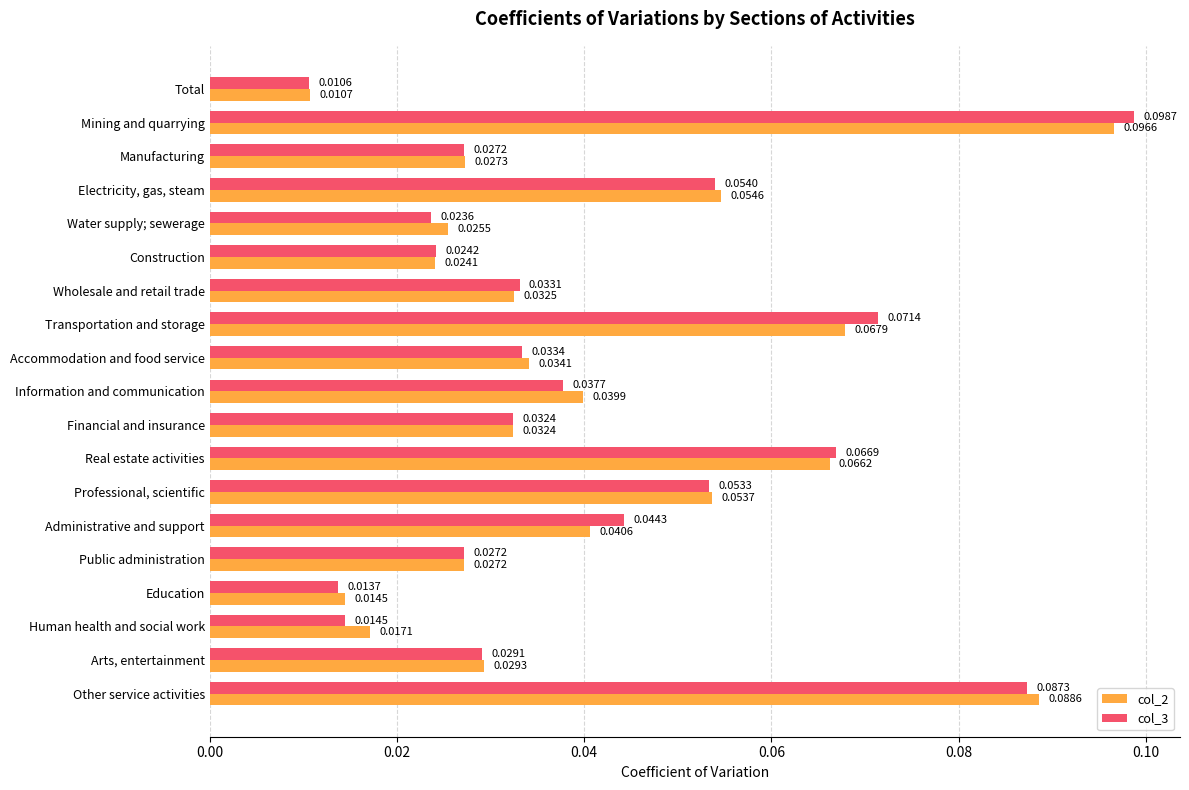

What is the sum of all col_2 values?

0.8